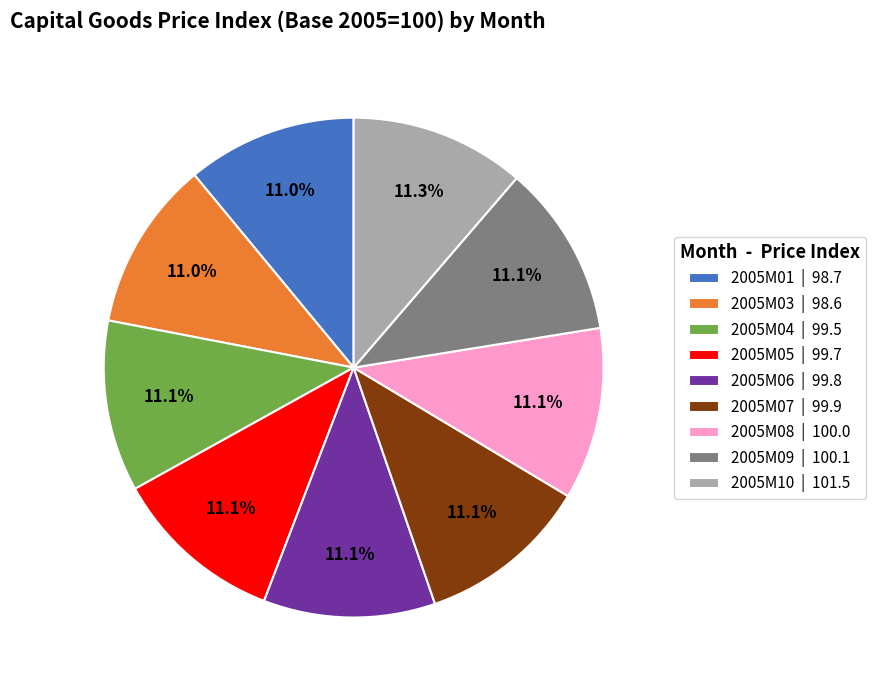

Does 2005M07 | 99.9 represent more than half of the total?

No